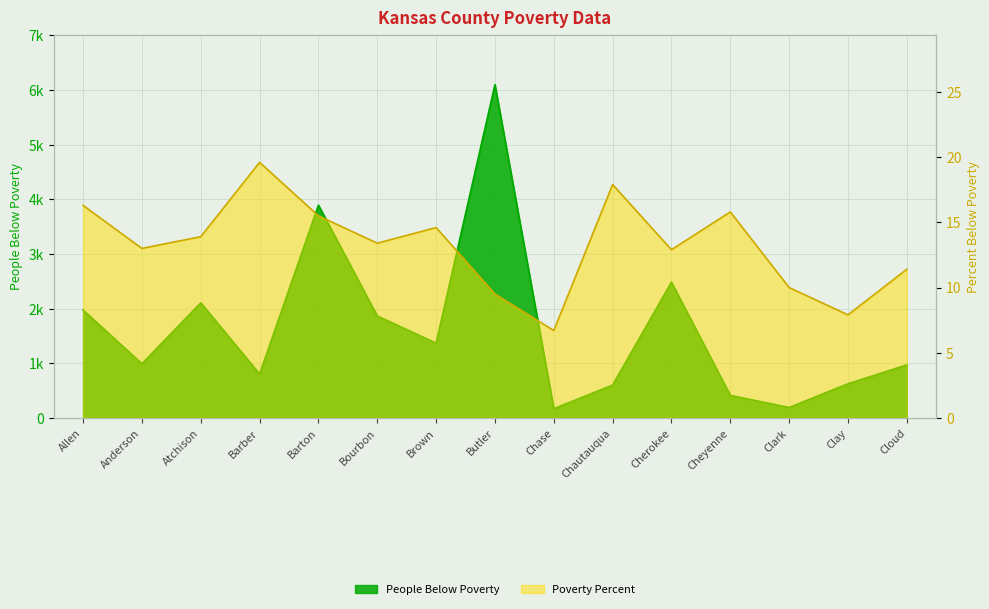

What is the lowest value of the People Below Poverty series?

168.0